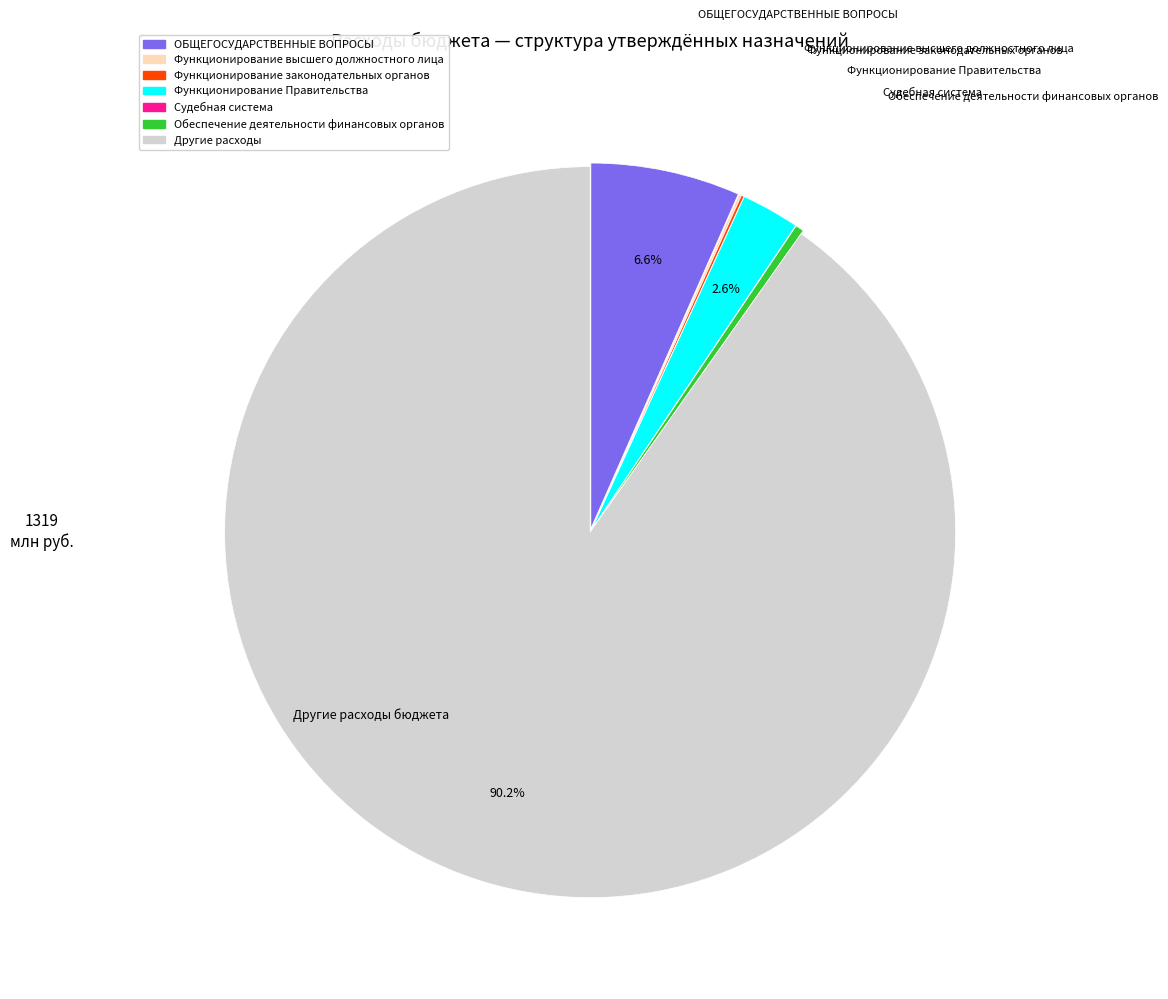

Is it true that Другие расходы is 90% of the pie?

True